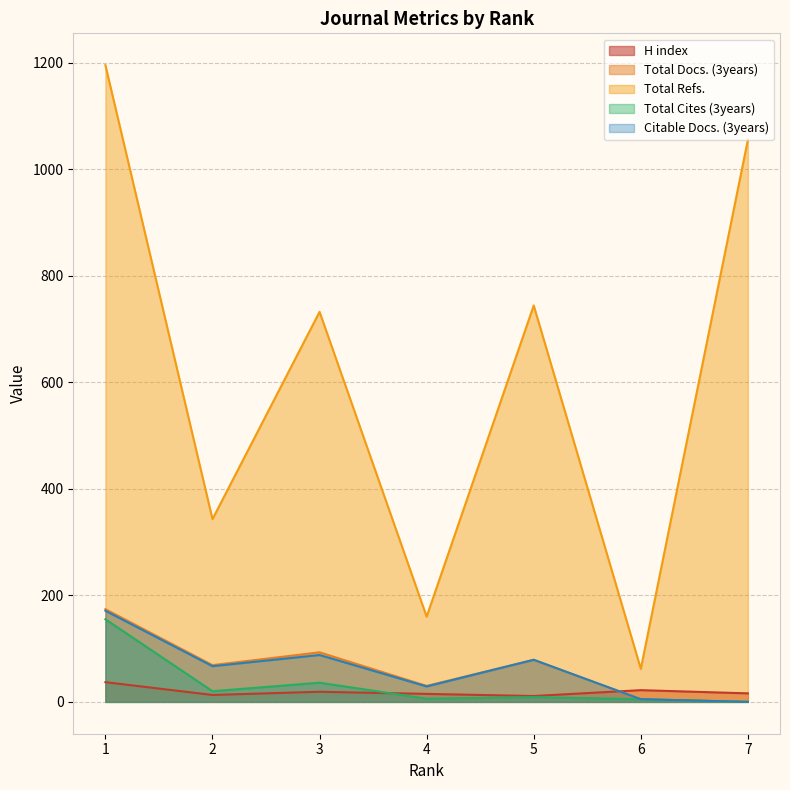

What is the total value across all series at 4?

240